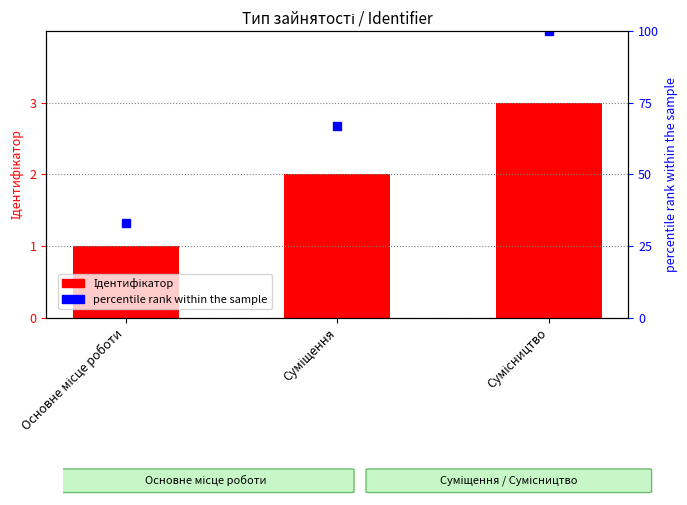

Is the value of Ідентифікатор at Основне місце роботи greater than the value of percentile rank within the sample at Суміщення?

No